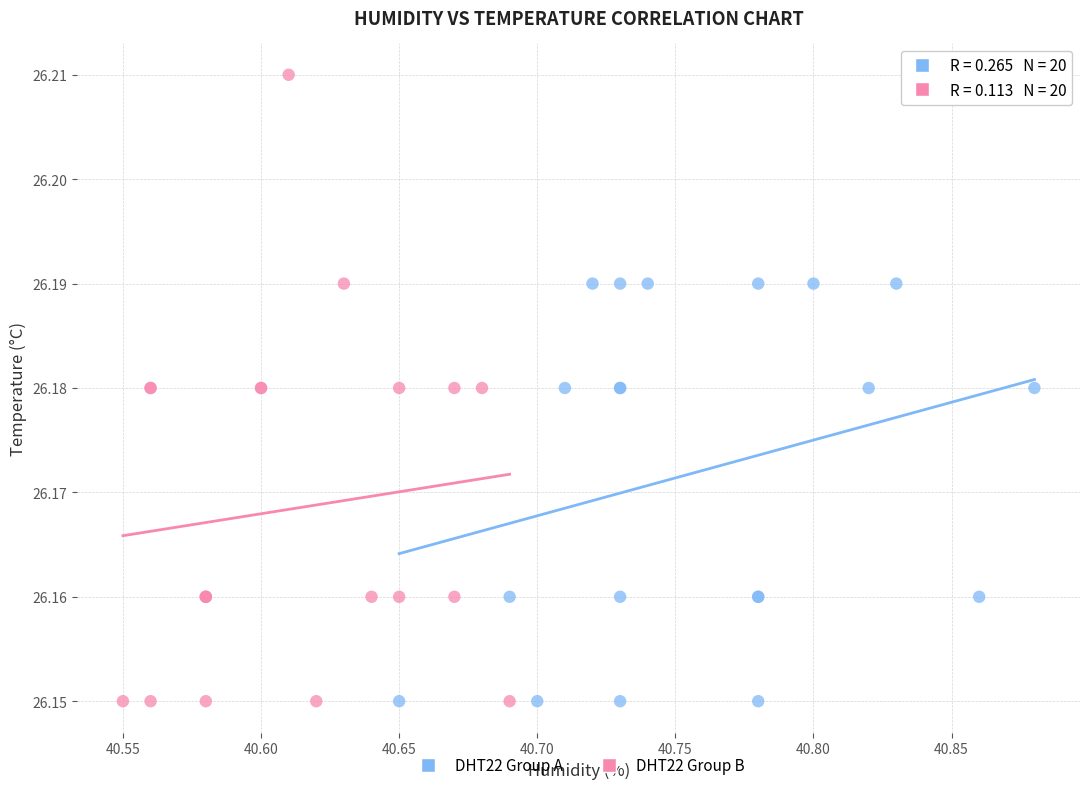

Which series has the widest spread of Y values?

DHT22 Group B